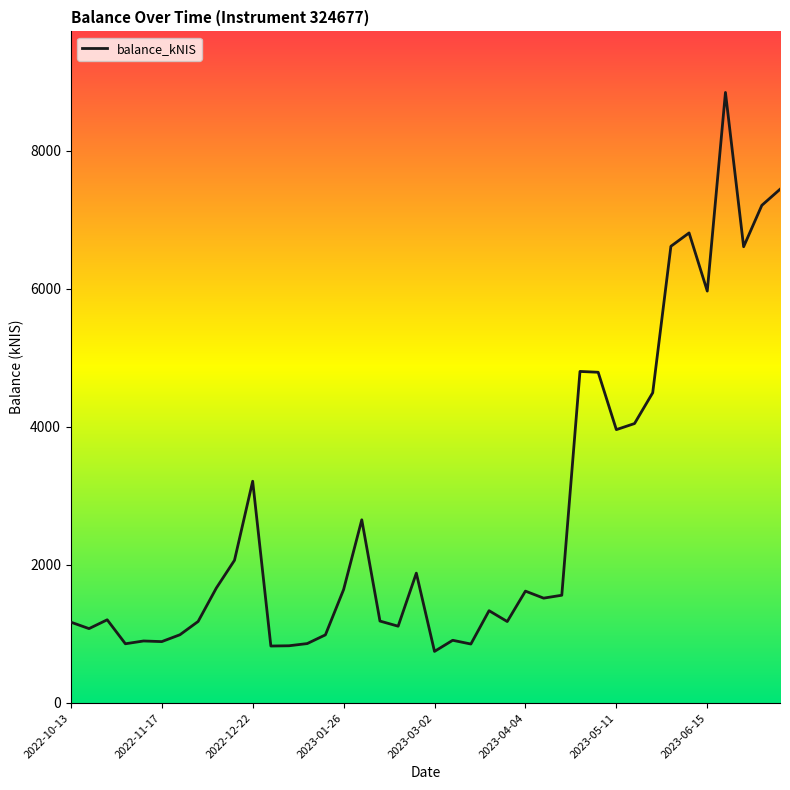

What is the difference between the maximum and minimum values?

8097.1